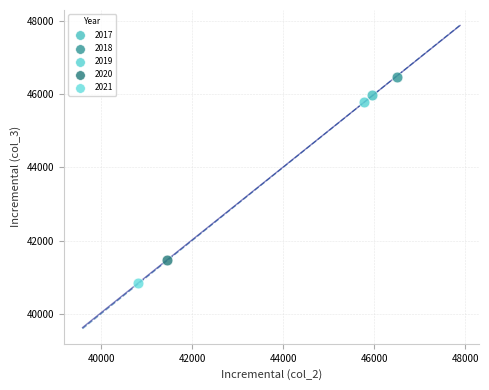

What are all the series names shown in the legend?

2017, 2018, 2019, 2020, 2021